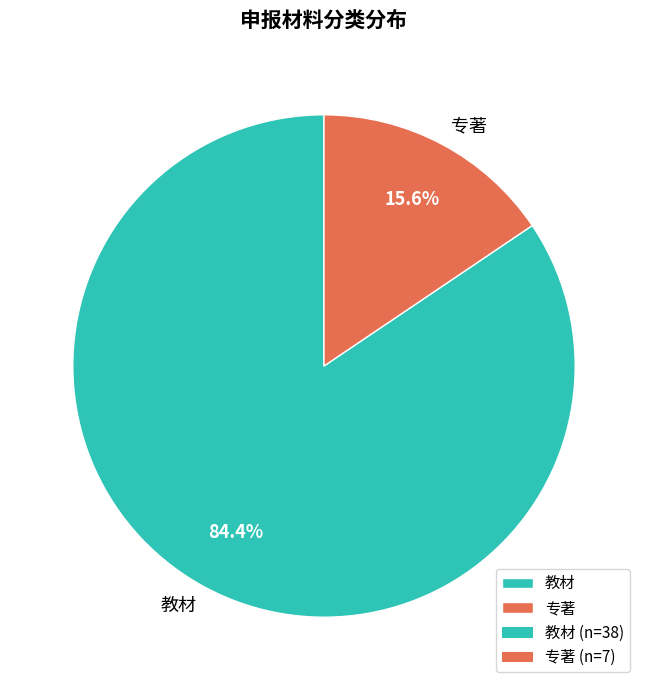

Which category has the biggest portion of the pie?

教材